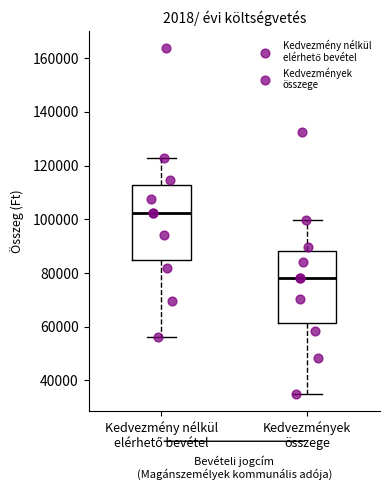

Reading left to right, read every box against the y-axis: the position of its median line, the range the box covers, and the ends of its whiskers. The values are not printed on the chart, so give them approximately, as read against the axis.

Kedvezmény nélkül elérhető bevétel: median 102000, box 84000 to 112000, whiskers 56000 to 122000
Kedvezmények összege: median 78000, box 62000 to 88000, whiskers 36000 to 100000